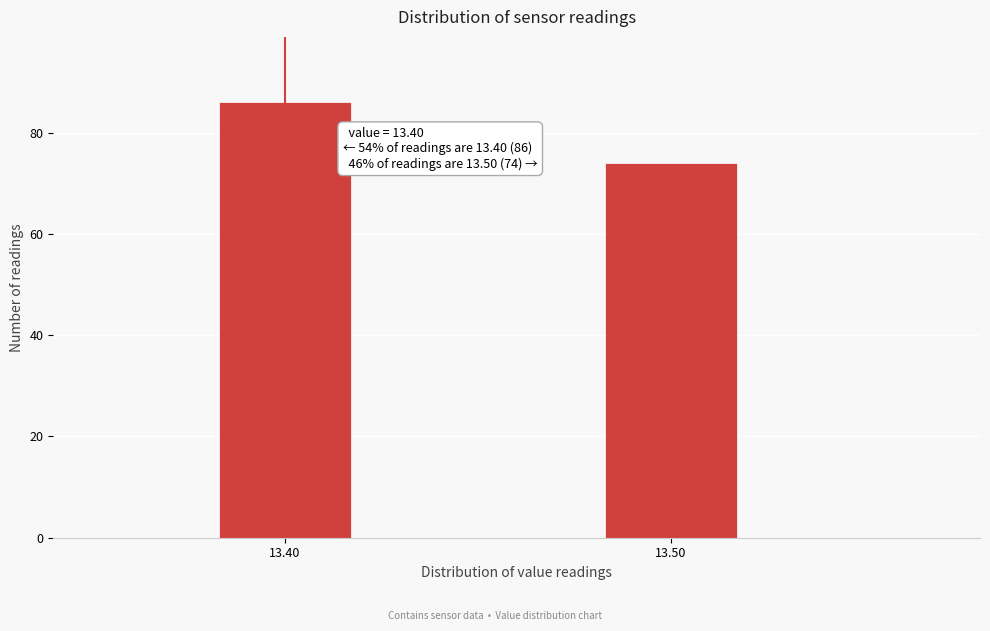

Reading right to left, transcribe all the data shown in this chart.

13.50=74	13.40=86